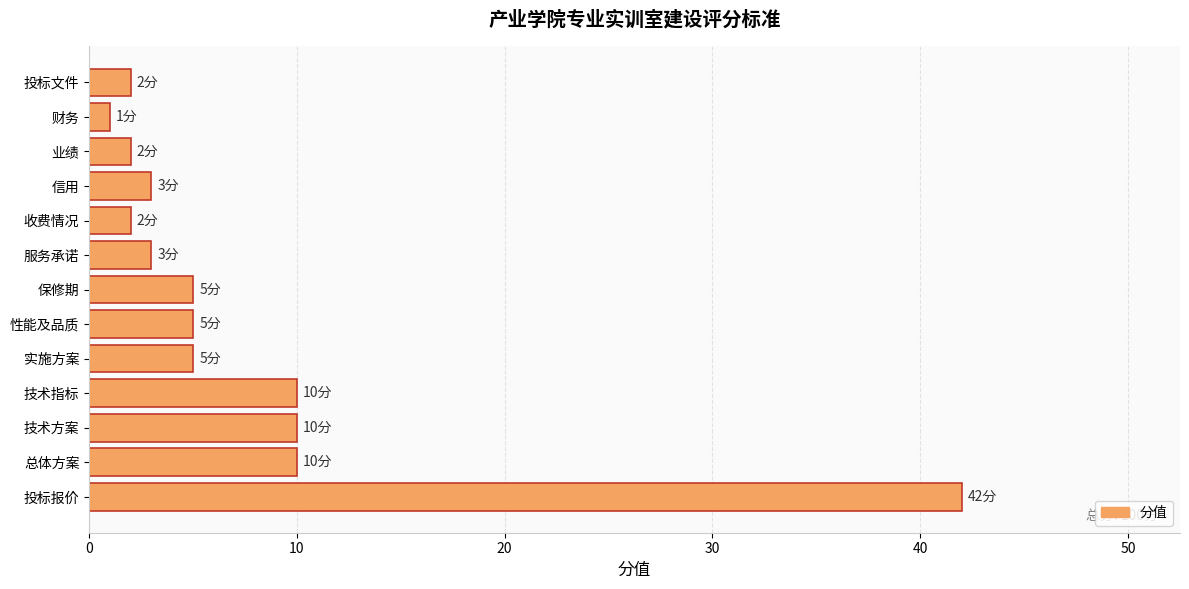

True or false: the data shows 0 at 业绩.

False